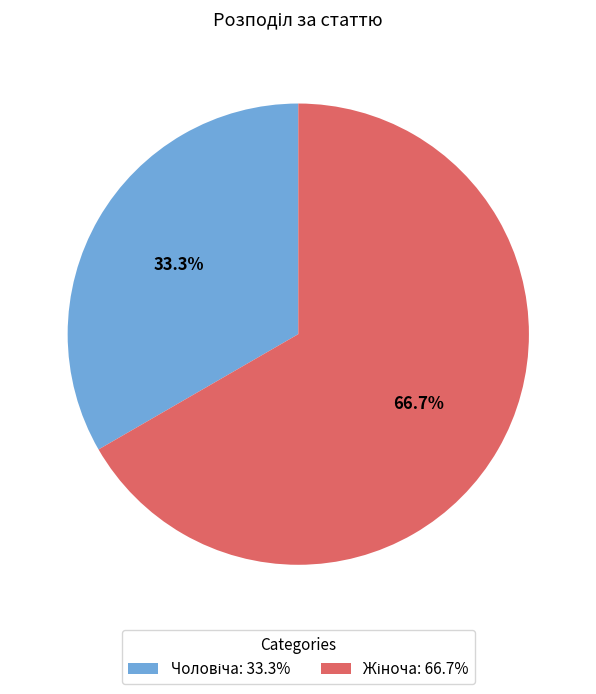

To the nearest percent, what is the average slice percentage?

50%